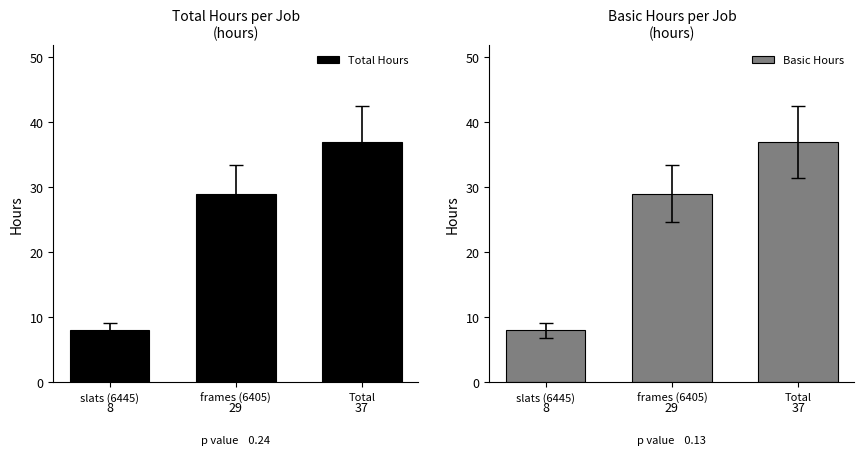

List the series in order of their peak value, highest first.

Total Hours, Basic Hours